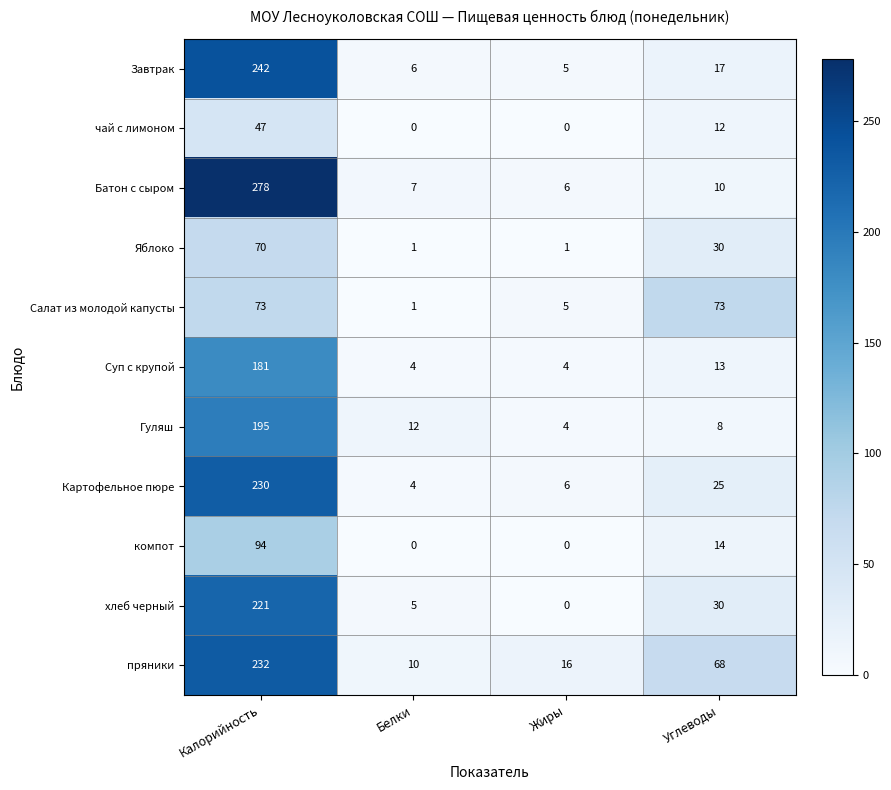

What is the greatest value displayed?

278